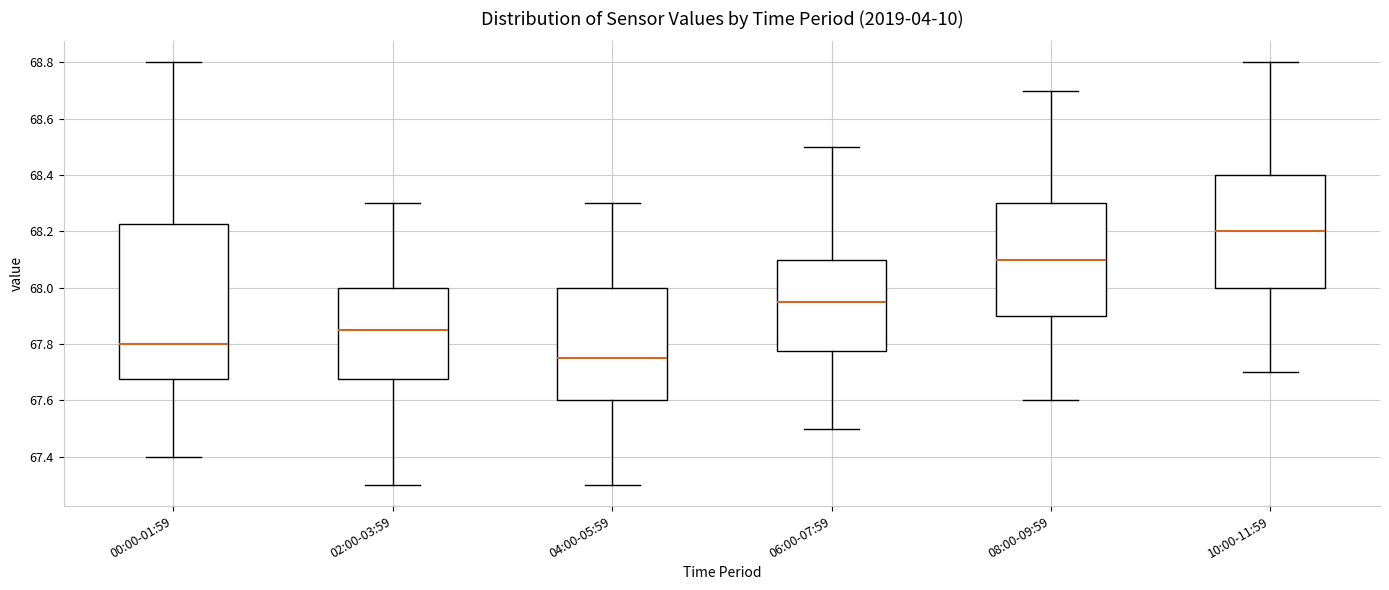

Comparing the boxes themselves (not the whiskers), which one is the tallest?

00:00-01:59